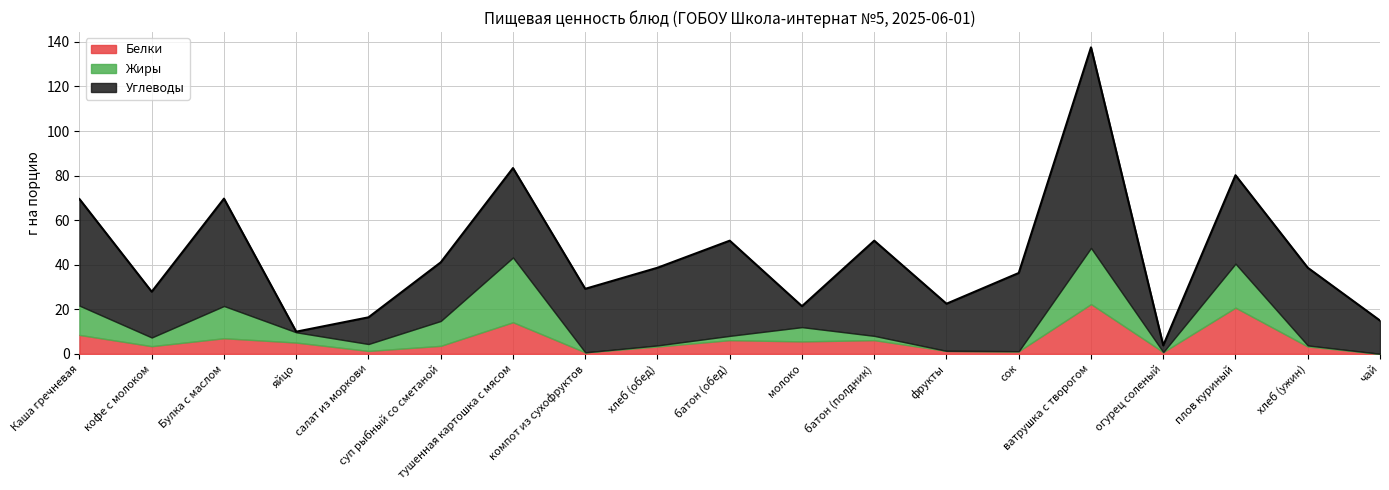

What is the value of the Жиры point at the 17th from the left?

19.7